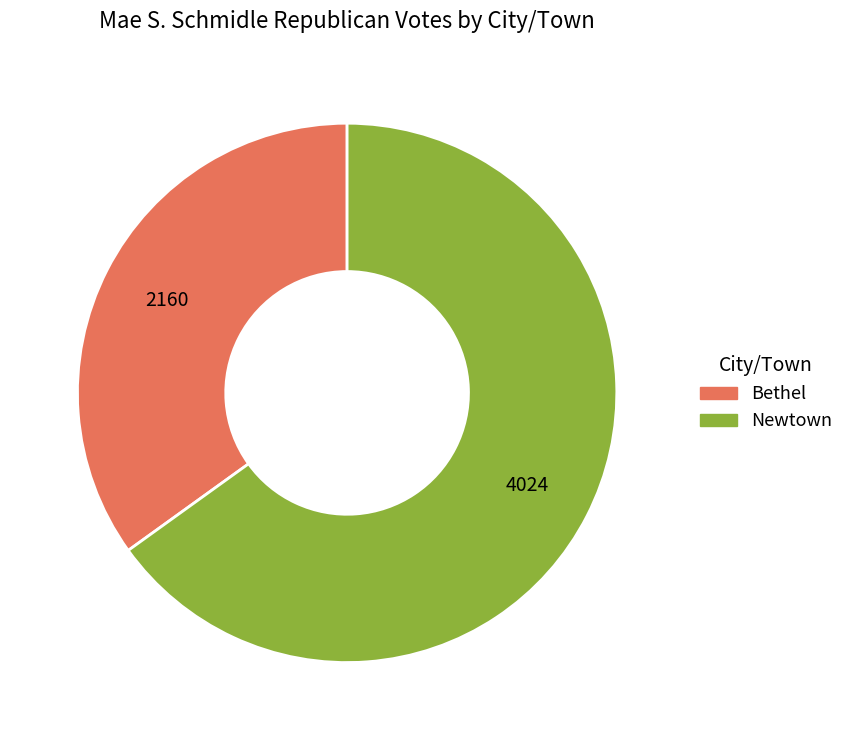

Is Bethel the majority of the pie?

No